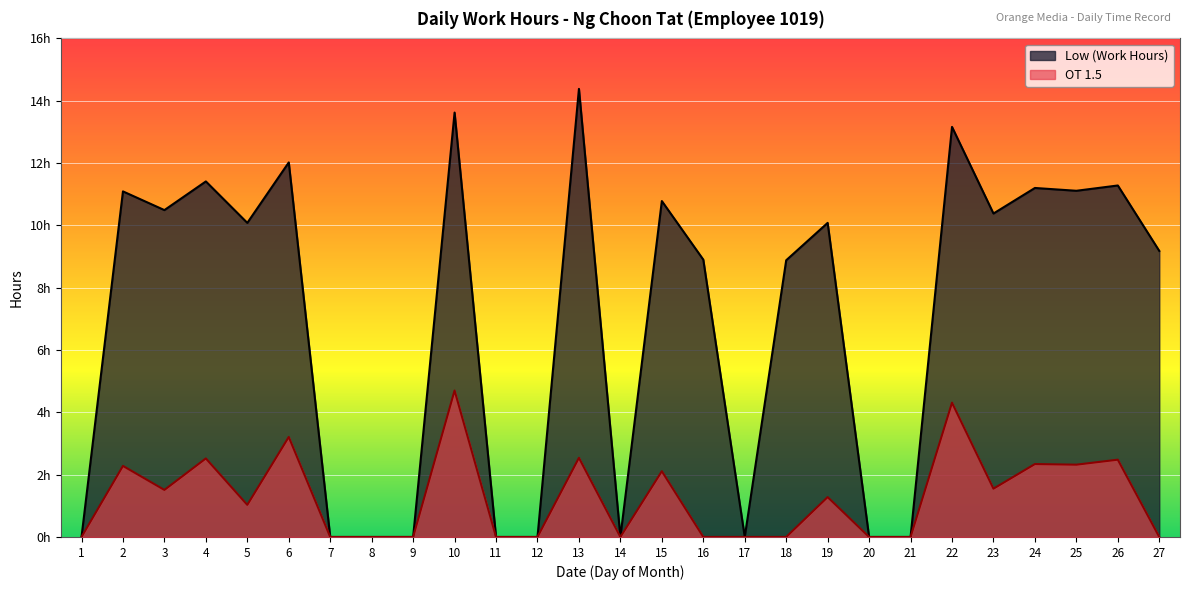

List the series in order of their peak value, lowest first.

OT 1.5, Low (Work Hours)